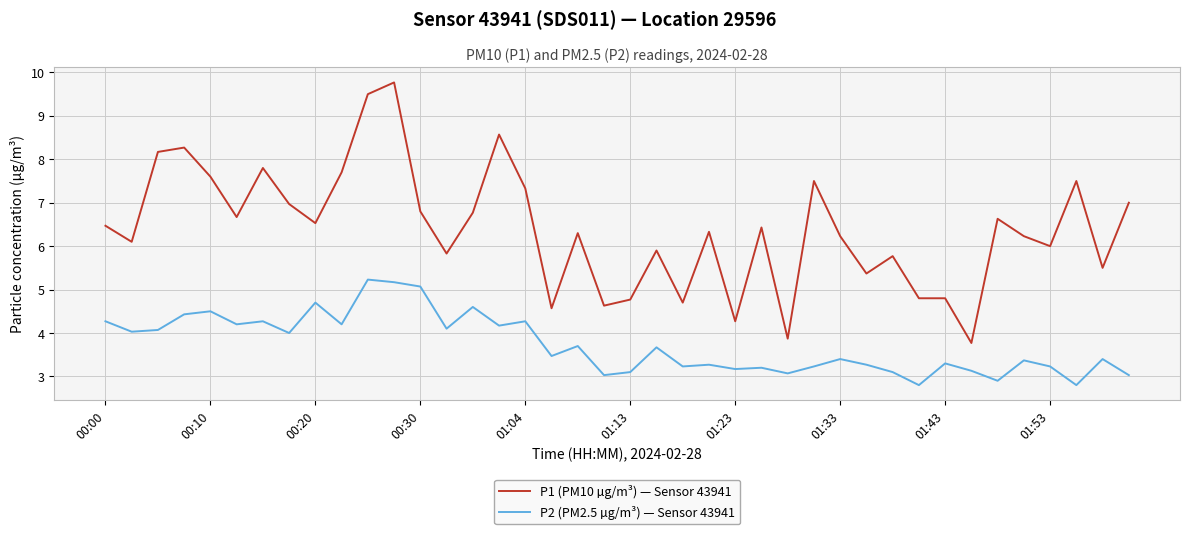

True or false: P2 (PM2.5 µg/m³) — Sensor 43941 and P1 (PM10 µg/m³) — Sensor 43941 intersect in this chart.

False